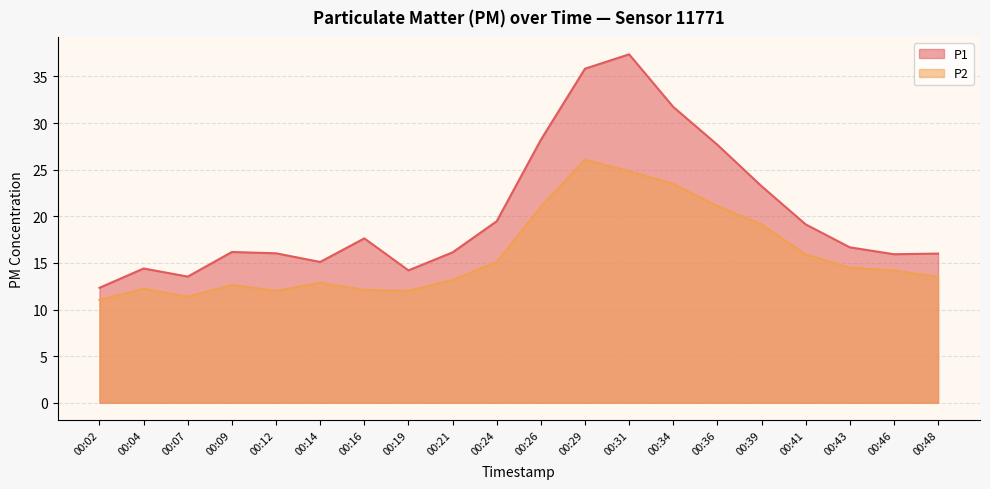

Does the chart have visible grid lines?

Yes